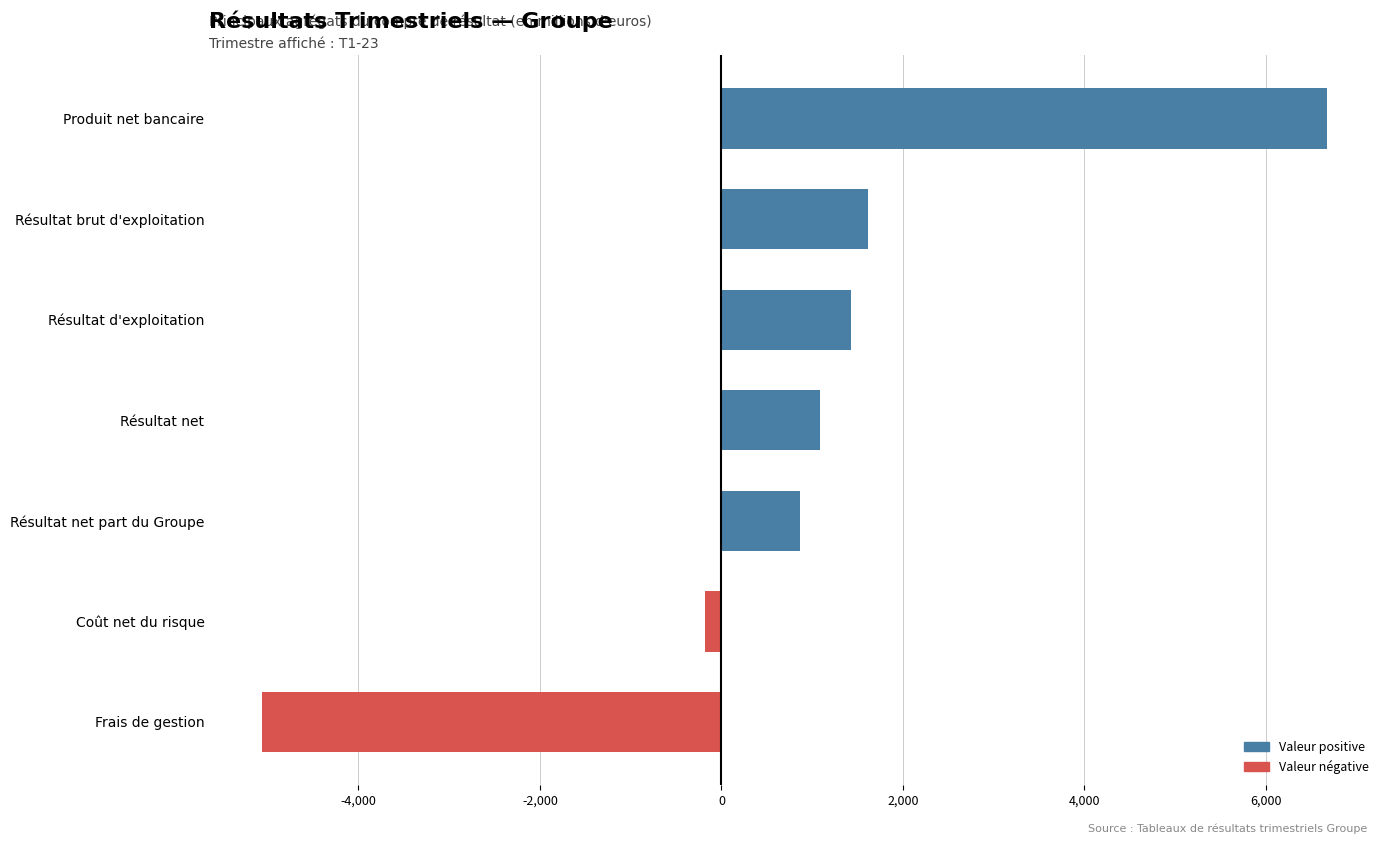

What is the change in value from Résultat net to Frais de gestion?

-6149